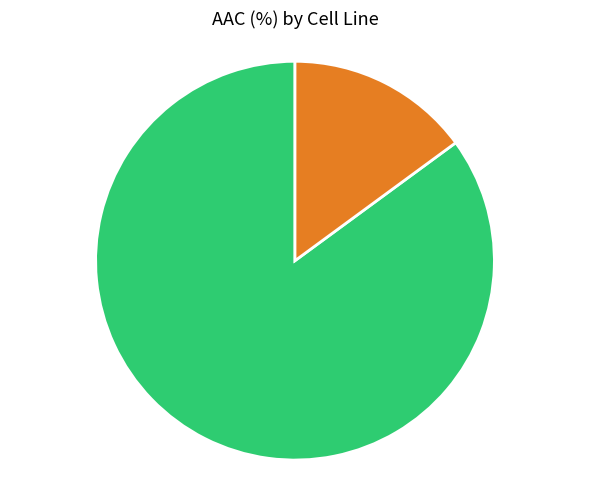

What percentage is the GDSC1000 rep 1 slice, to the nearest percent?

85%